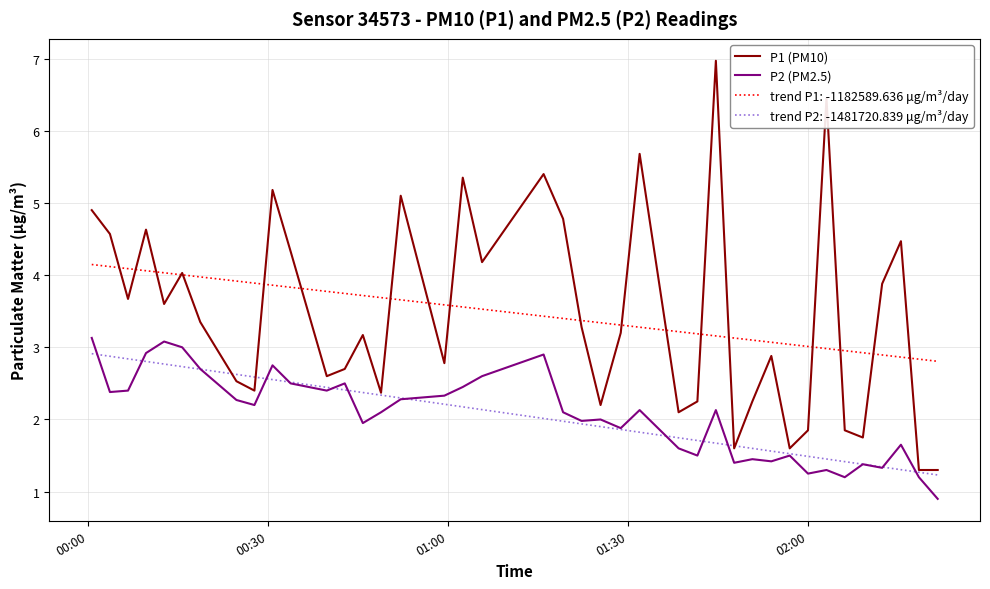

What is the maximum value shown in the chart?

7.0